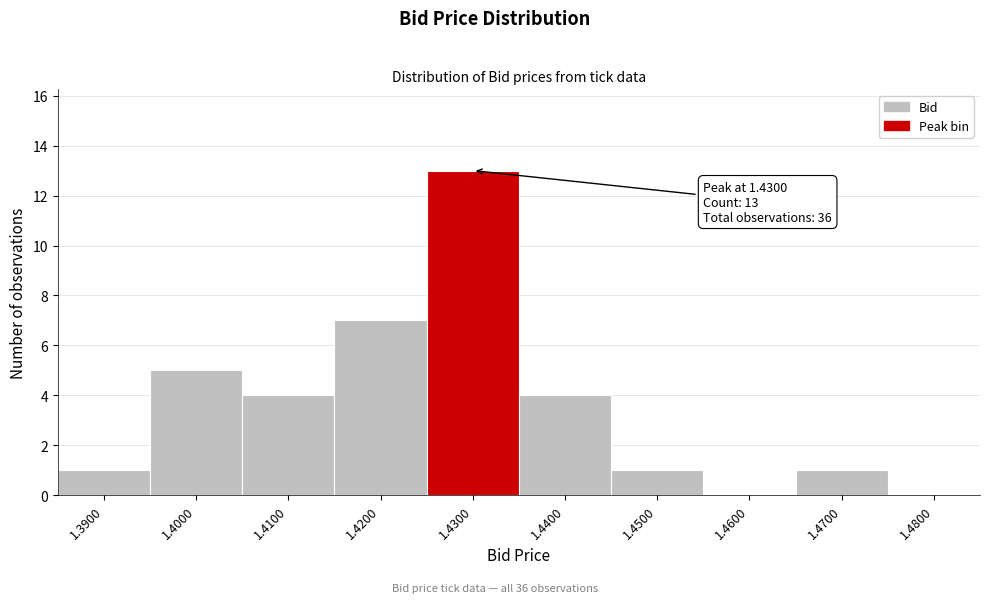

Over which range of the x-axis is the bar tallest?

1.425 to 1.435